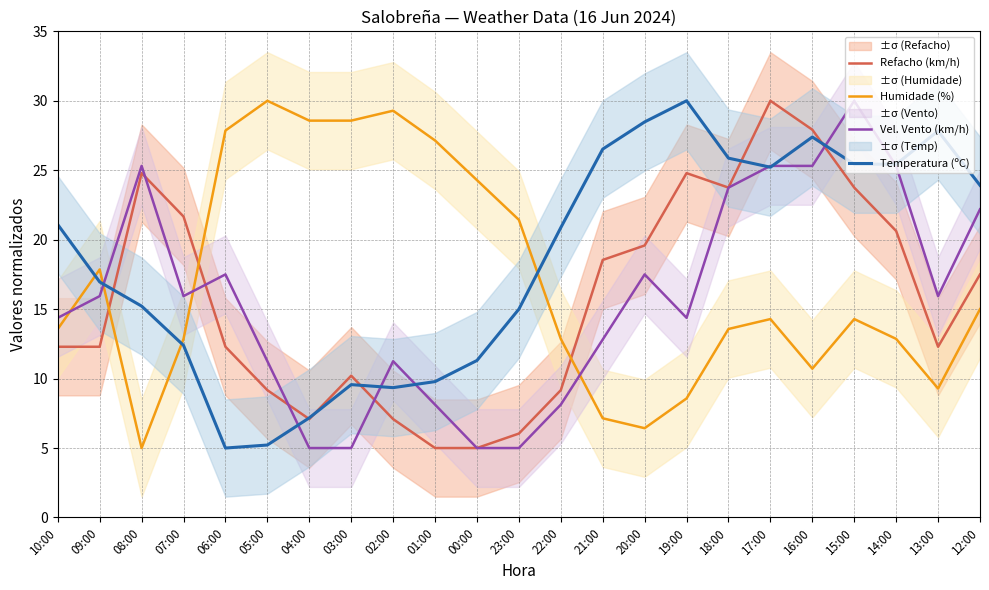

How many categories are shown in the chart?

23